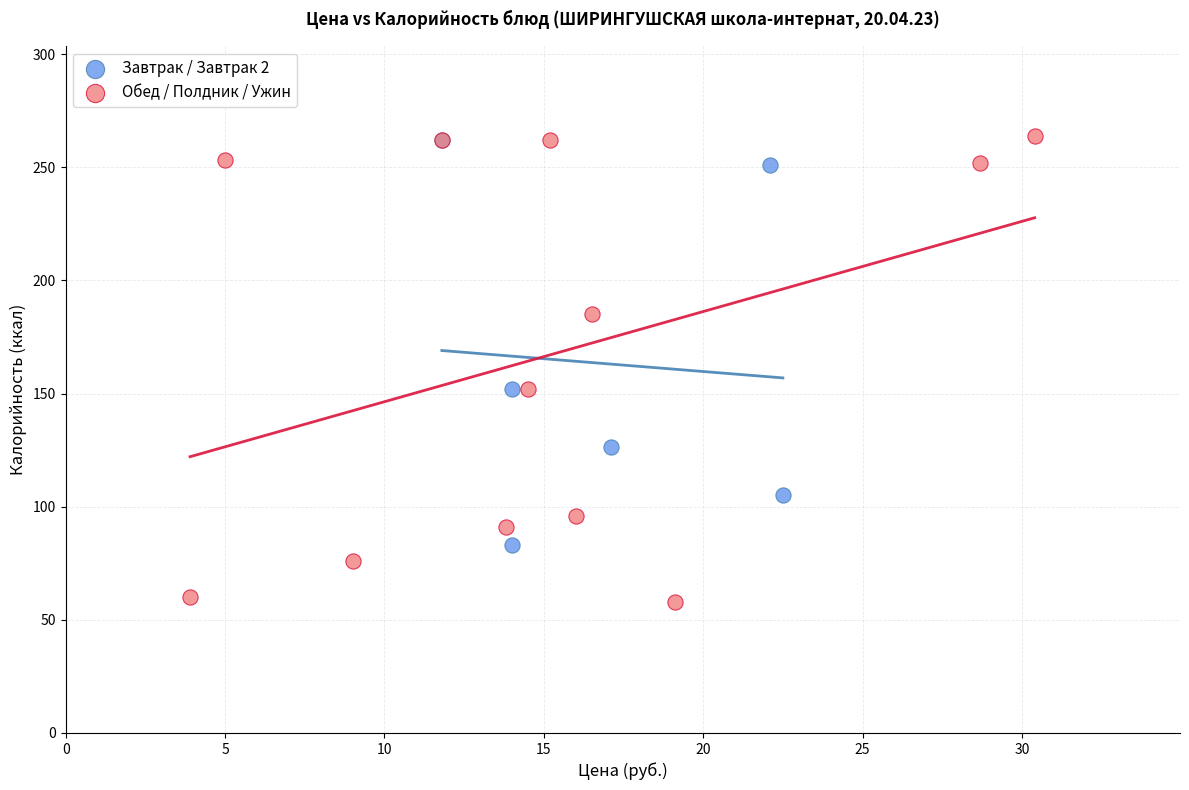

What are all the series names shown in the legend?

Завтрак / Завтрак 2, Обед / Полдник / Ужин